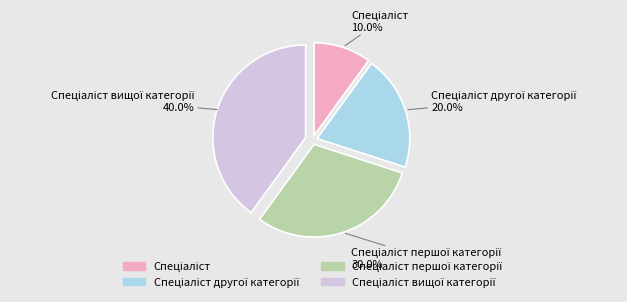

Does any single category account for the majority?

No